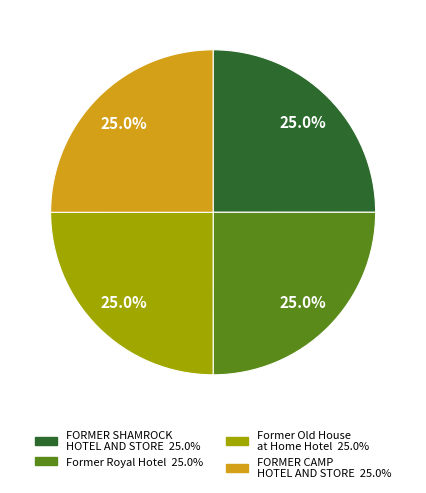

Combined, what portion of the pie is Former Royal Hotel and FORMER SHAMROCK HOTEL AND STORE?

50.0%